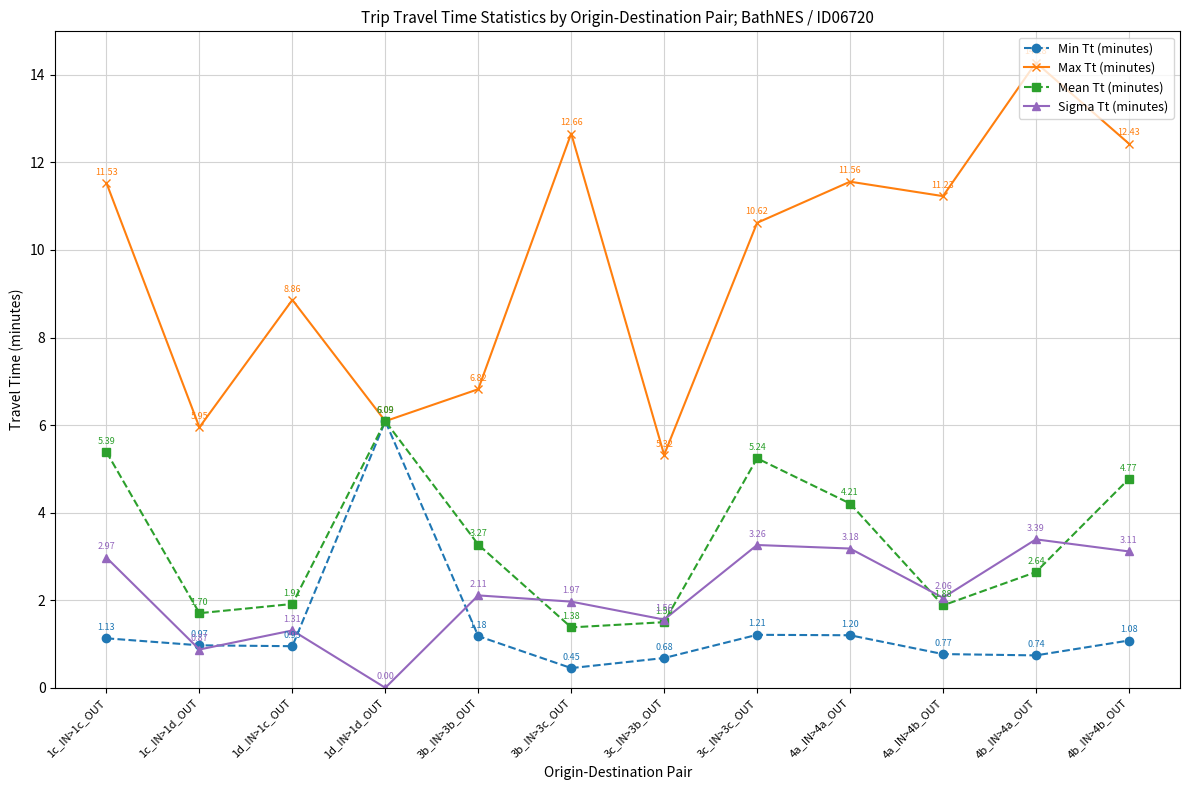

At which category is the sum across all series the highest?

4b_IN>4b_OUT